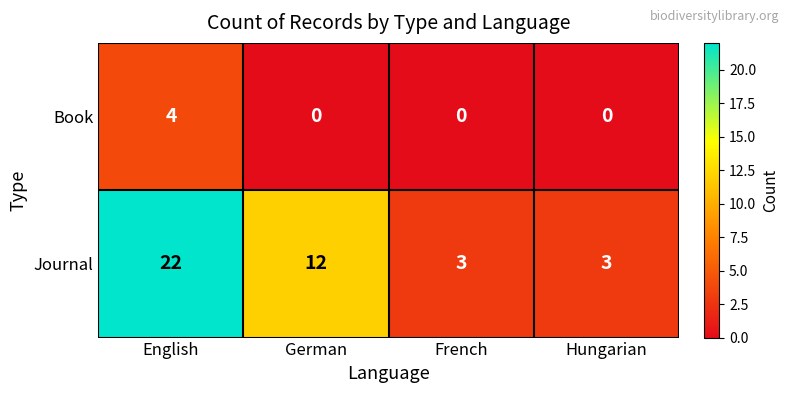

Count the Journal values in the range 3 to 22.

4